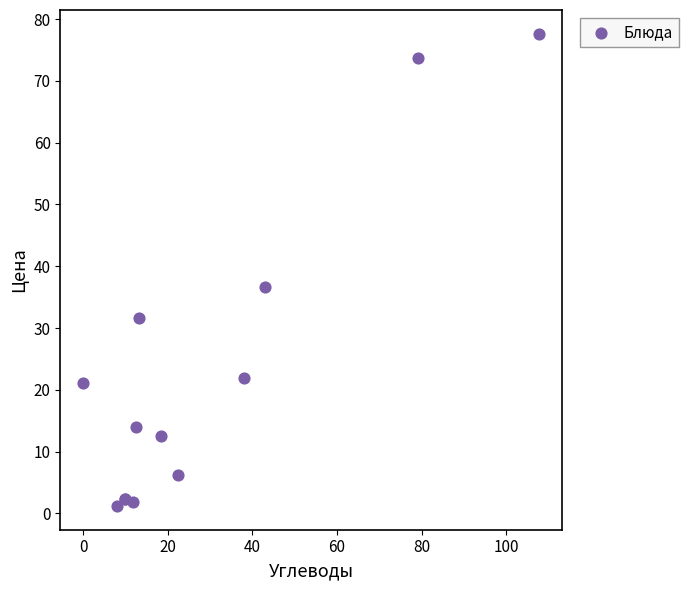

What Y value in the scatter plot is closest to 39?

36.6